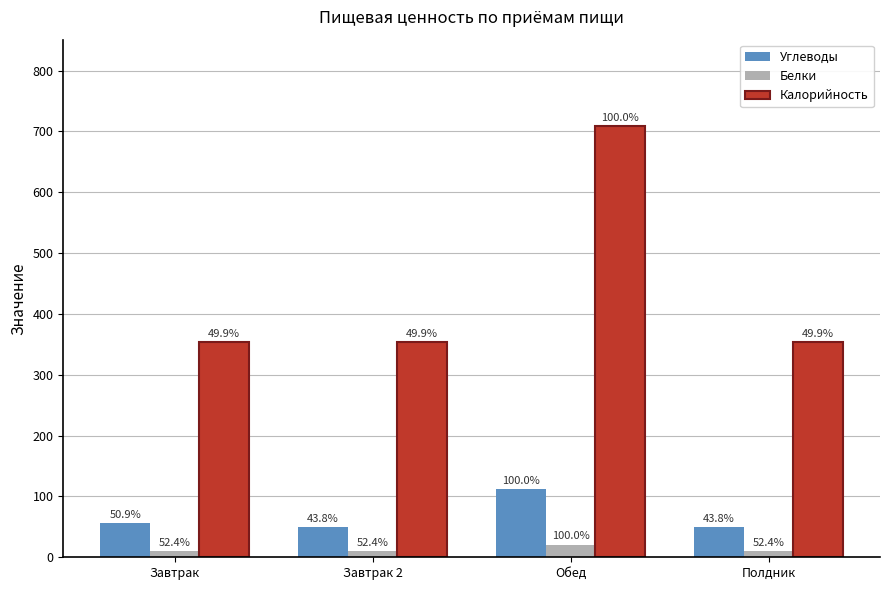

What is the sum of the Калорийность values at Завтрак and Завтрак 2?

708